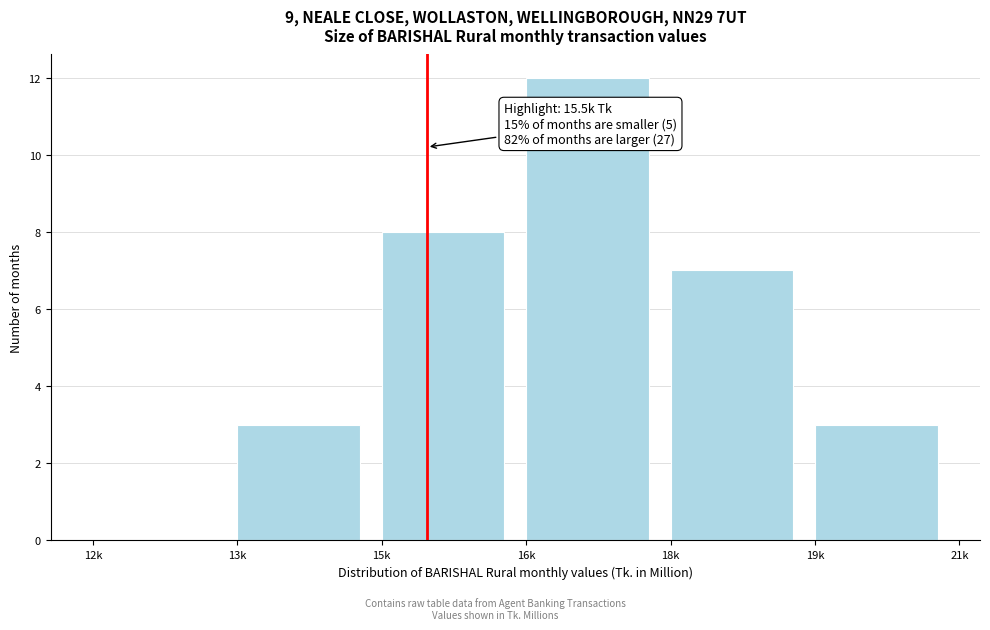

Reading left to right, what are all the values shown in this chart?

12k=0	13k=3	15k=8	16k=12	18k=7	19k=3